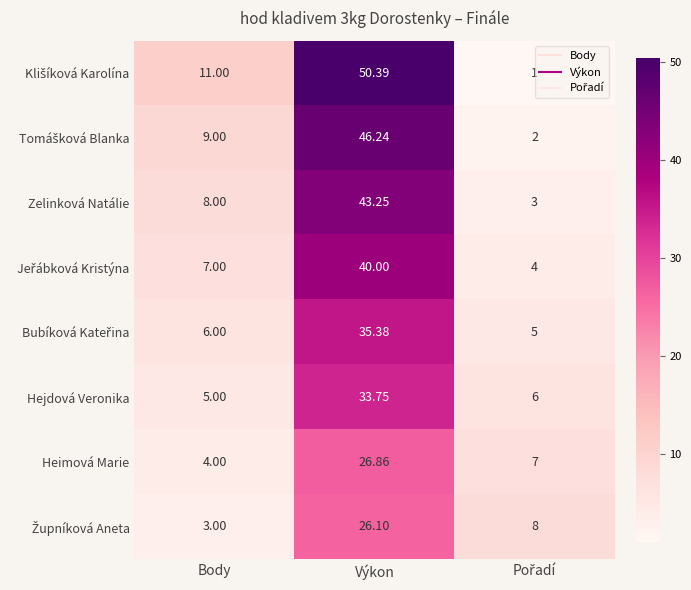

Where is Zelinková Natálie nearest to the value 23?

Body